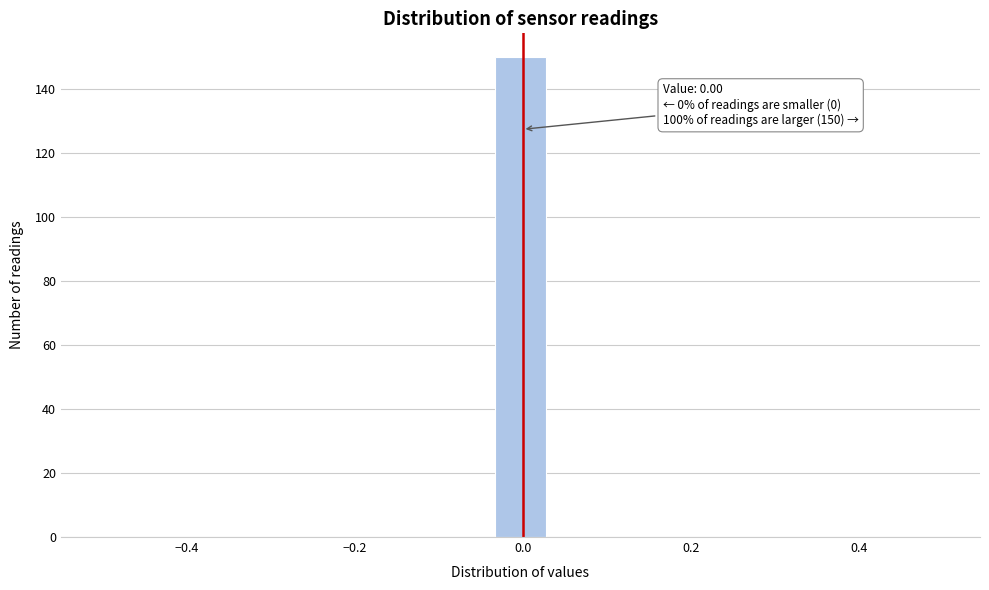

Read against the x-axis, roughly where is the centre of the tallest bar?

0.00